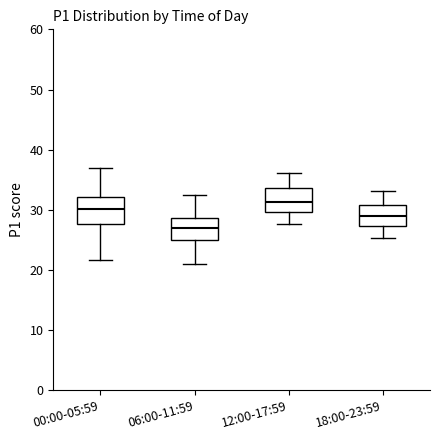

Which box's median line is the highest?

12:00-17:59